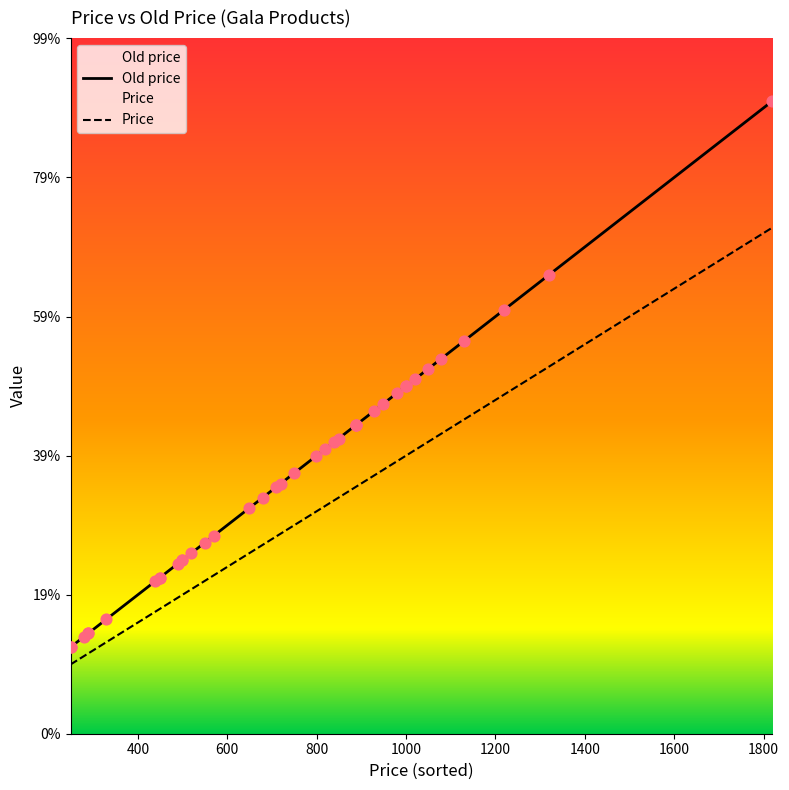

Which series reaches the minimum Y coordinate?

Price